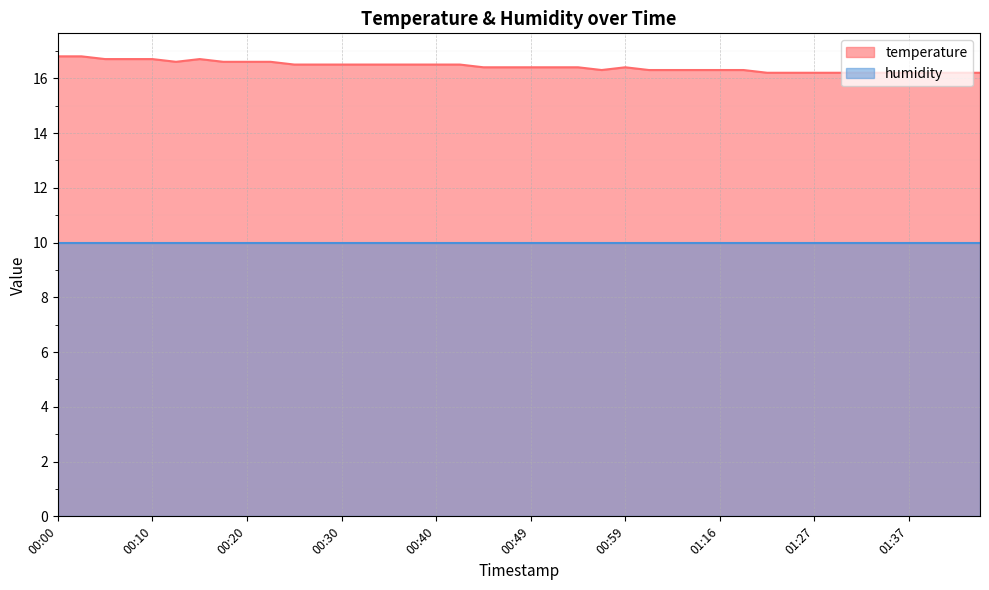

What is the sum of all values?

657.0